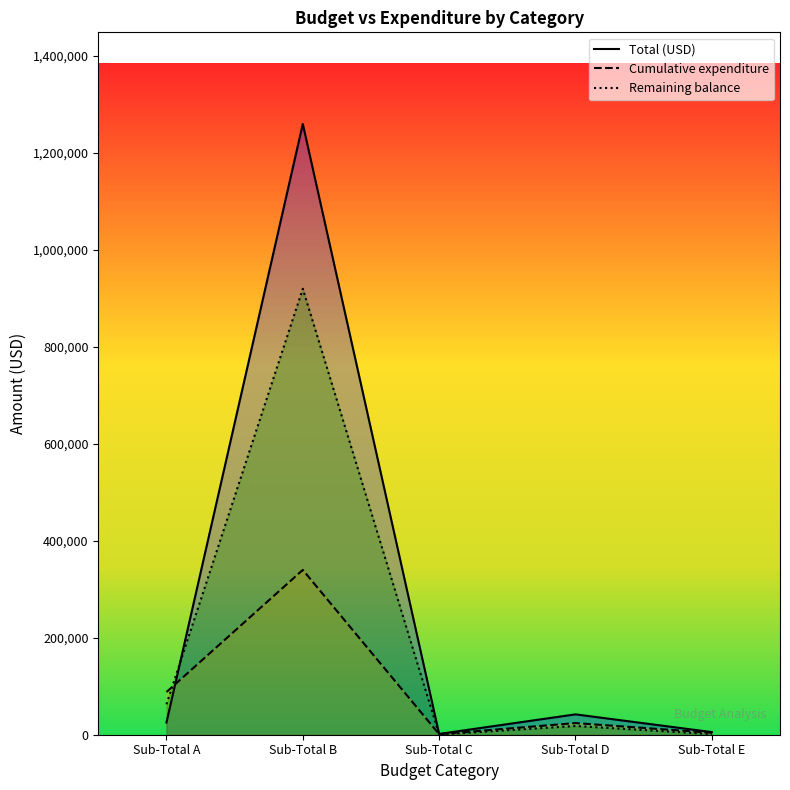

At how many categories does at least one series exceed 558917?

1